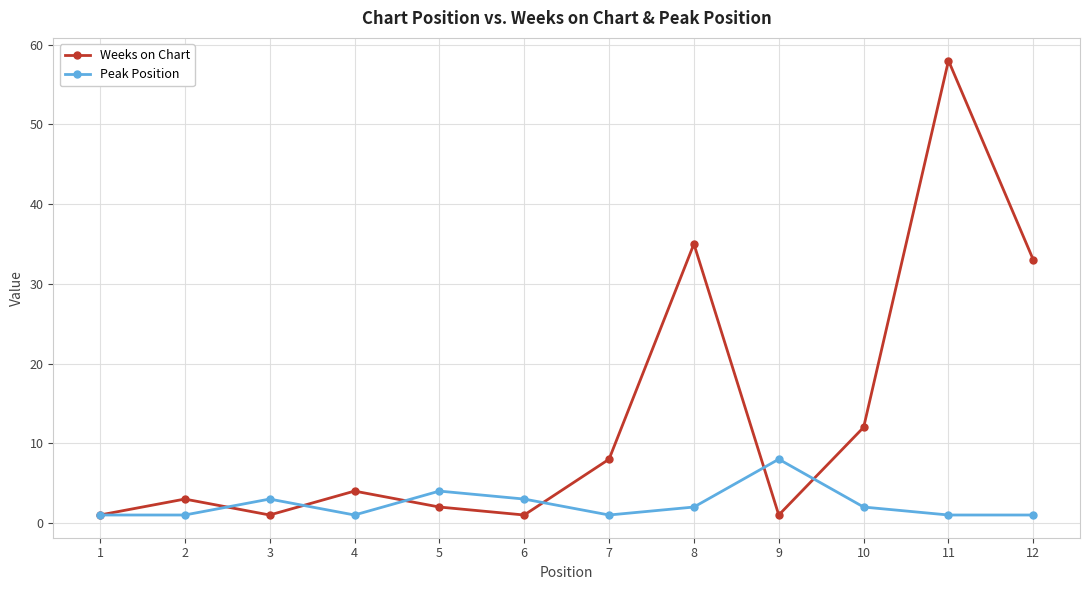

Reading left to right, transcribe all the data shown in this chart.

Weeks on Chart: 1	3	1	4	2	1	8	35	1	12	58	33
Peak Position: 1	1	3	1	4	3	1	2	8	2	1	1